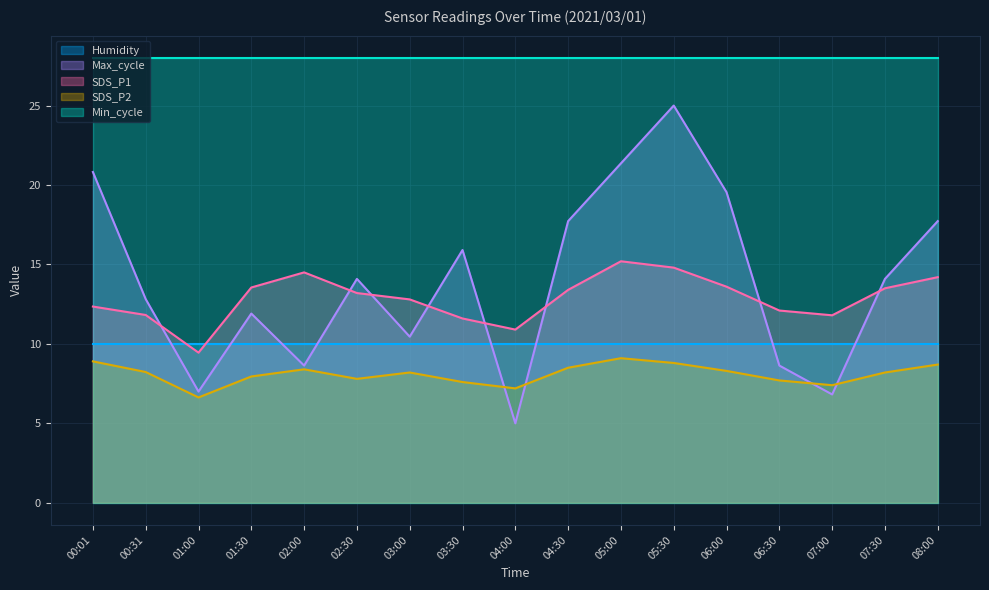

True or false: Max_cycle and SDS_P1 intersect in this chart.

True